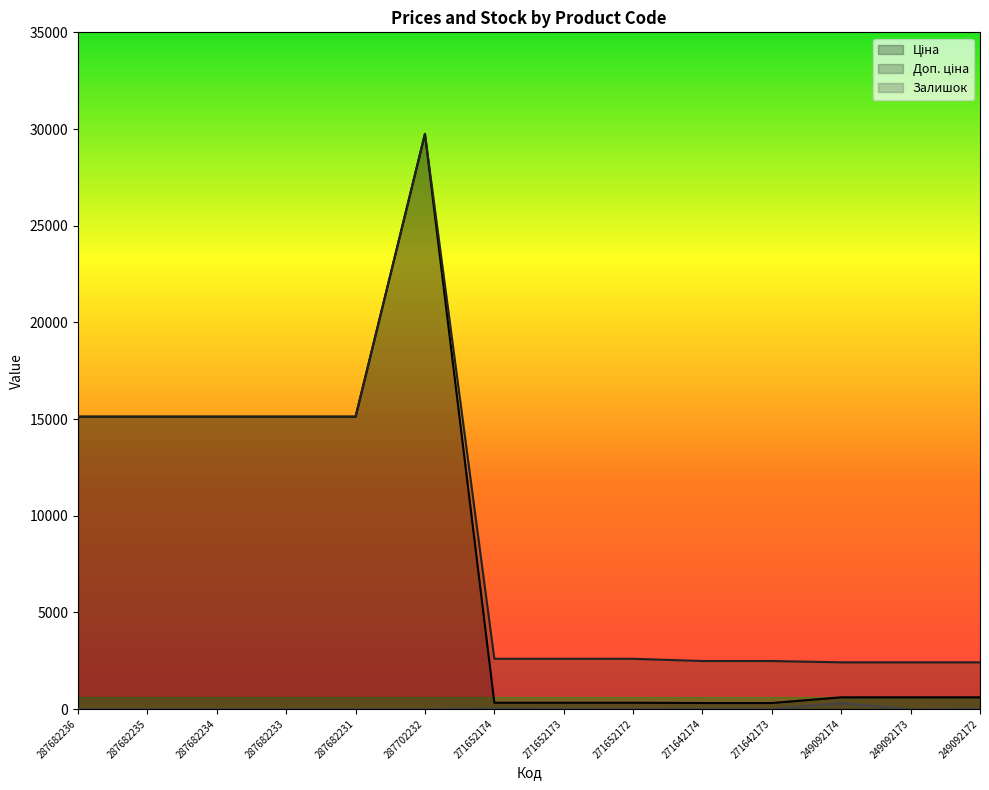

True or false: Доп. ціна has a value of 13214.6 at 287702232.

False